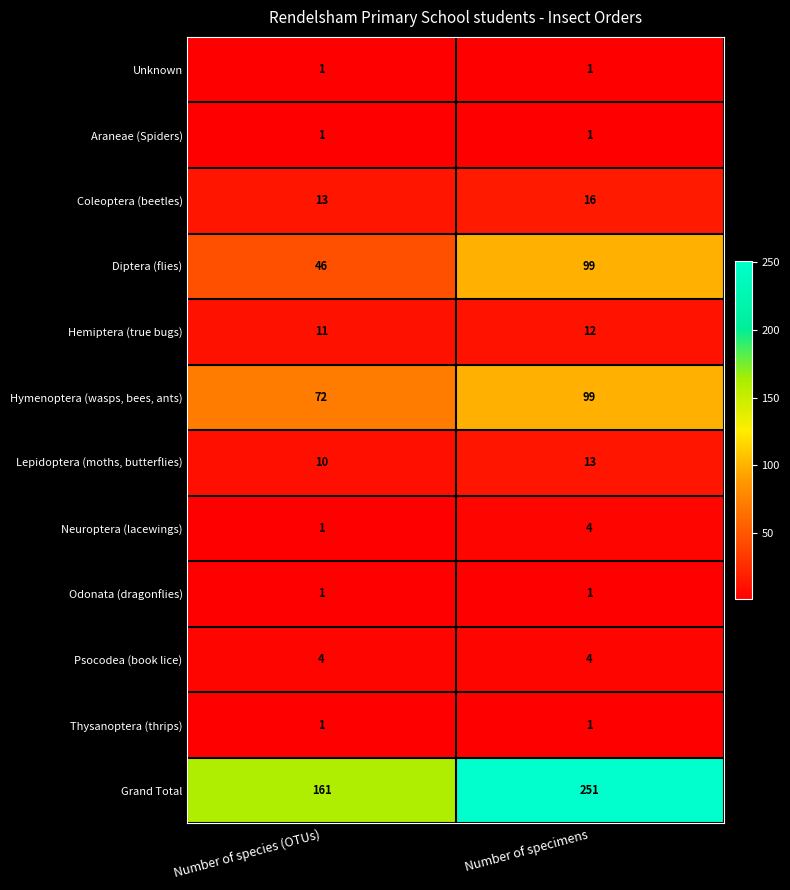

Is it true that Hymenoptera (wasps, bees, ants) equals 36 at Number of species (OTUs)?

False